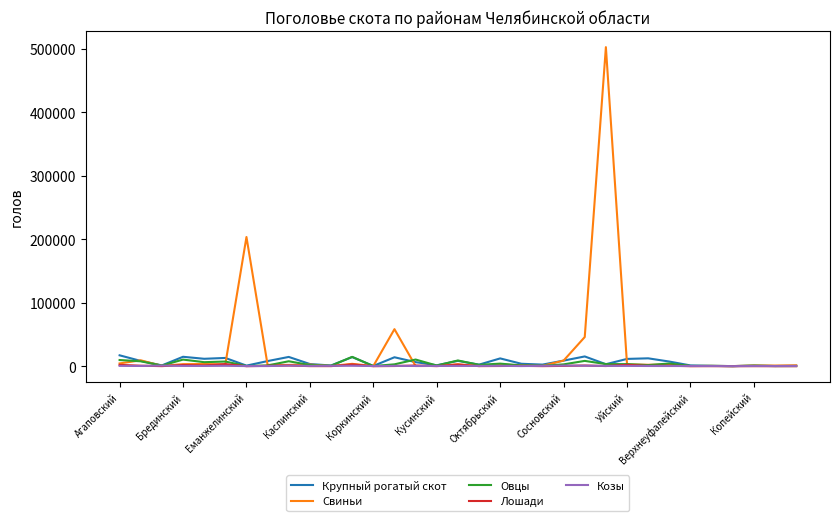

In Козы, how many points are lower than both neighbors (excluding endpoints)?

11